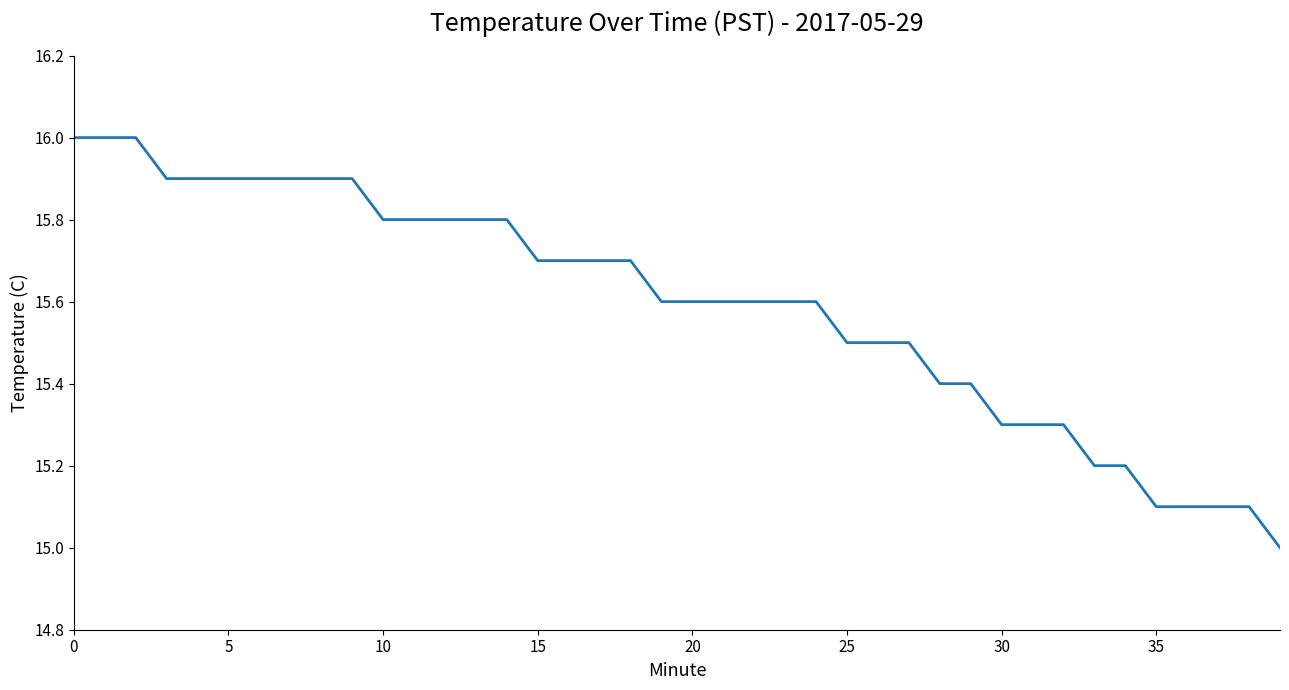

What is the maximum value shown in the chart?

16.0